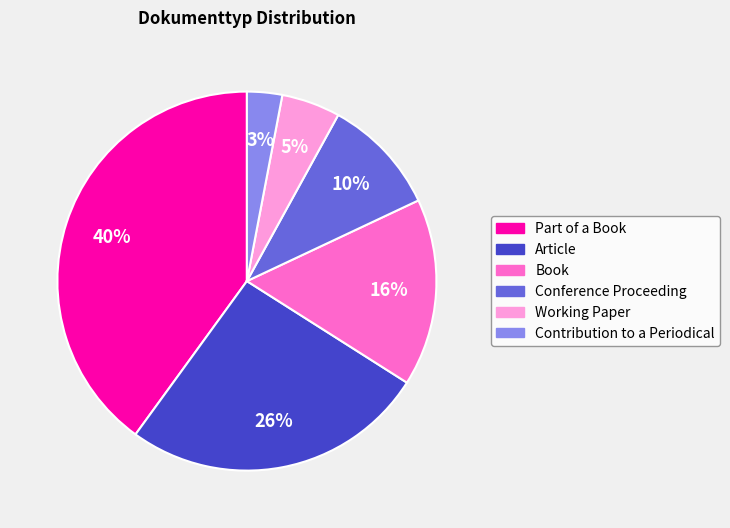

Rank the categories by value from highest to lowest.

Part of a Book, Article, Book, Conference Proceeding, Working Paper, Contribution to a Periodical